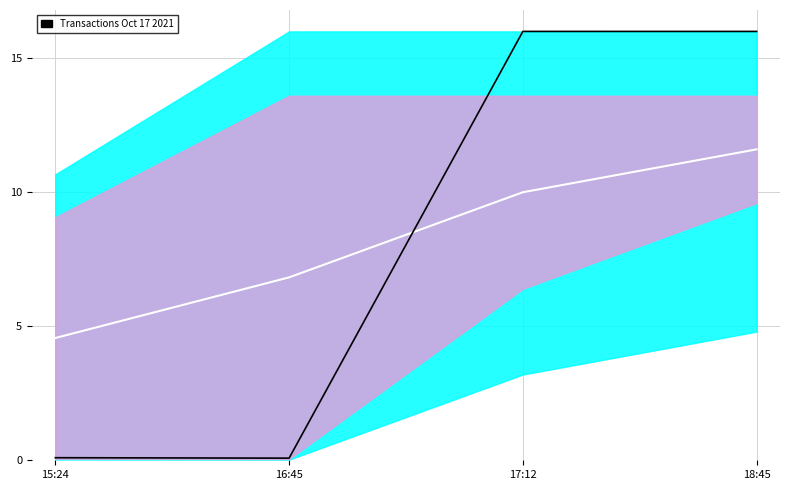

True or false: BlockHeight and Fee (mid) intersect in this chart.

True